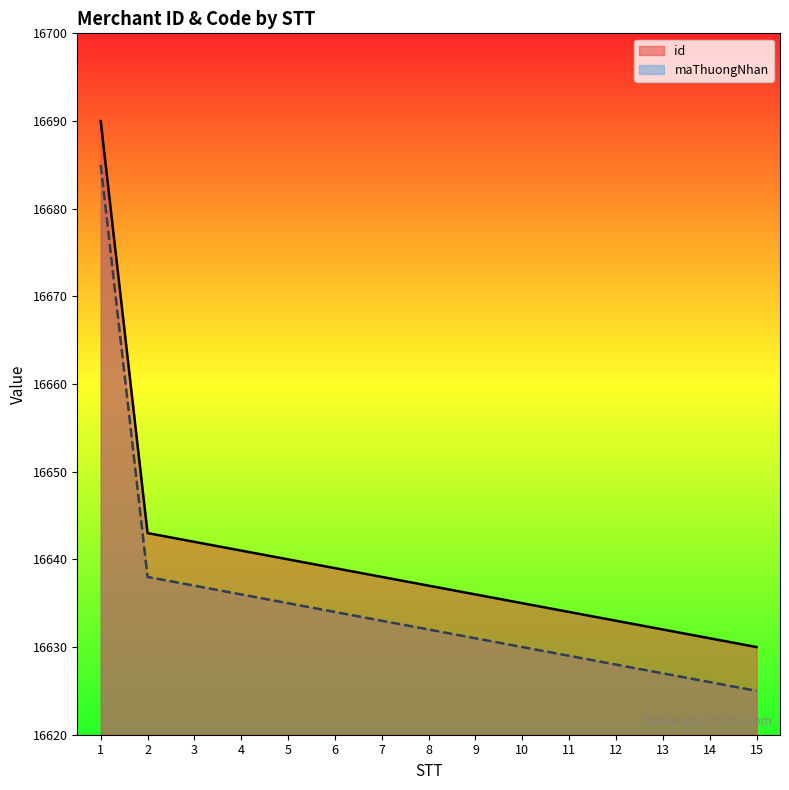

List the series in order of their peak value, lowest first.

maThuongNhan, id